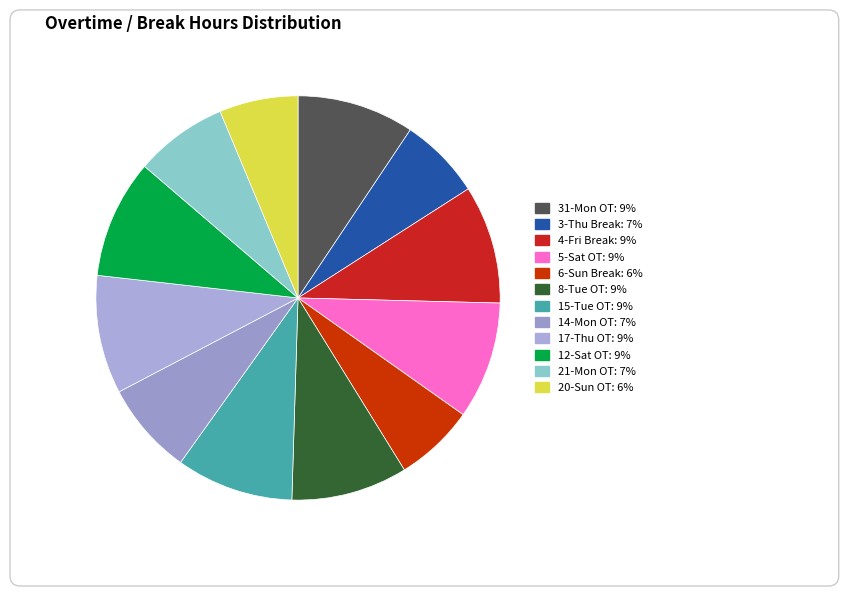

Which slice is the largest?

12-Sat OT